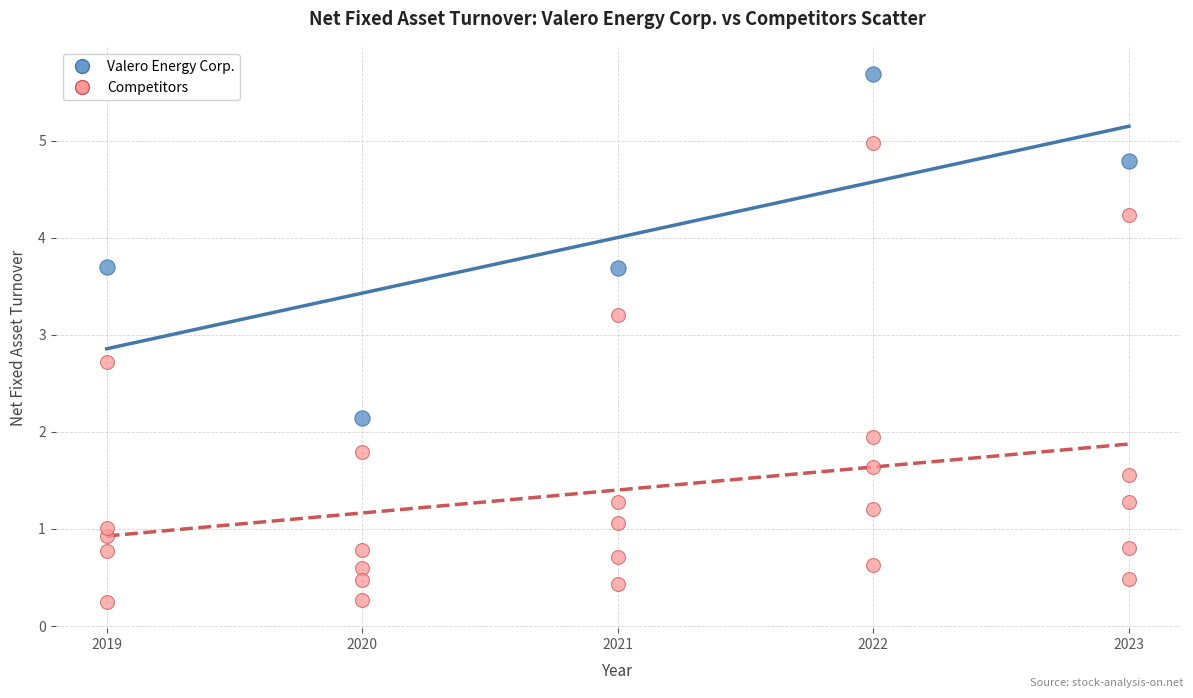

Which series reaches the maximum Y coordinate?

Valero Energy Corp.